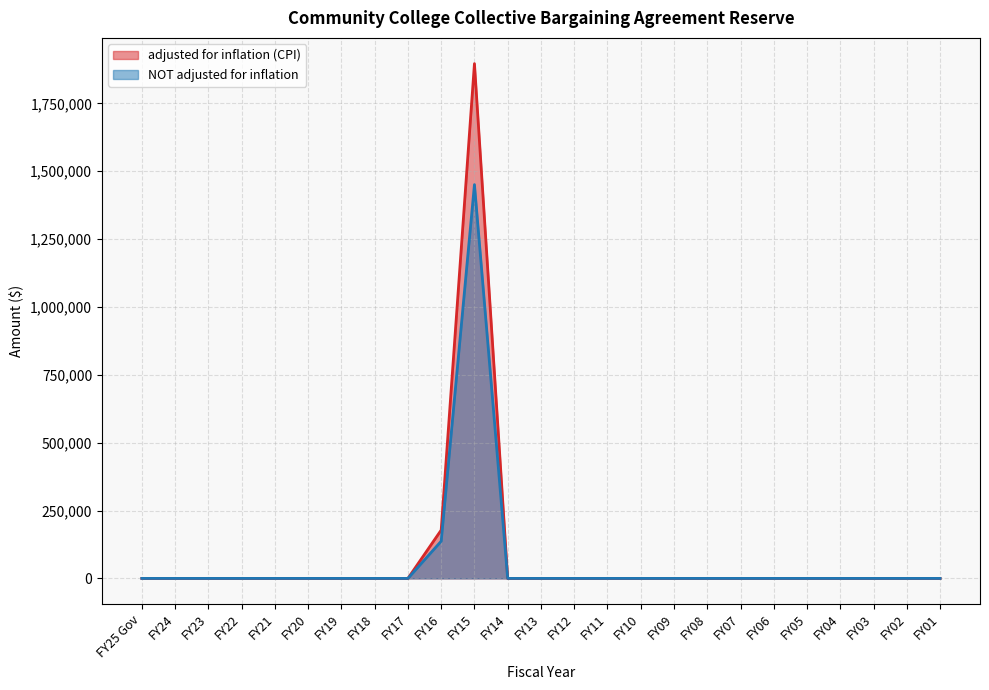

Rank the series by their maximum value, from lowest to highest.

NOT adjusted for inflation, adjusted for inflation (CPI)